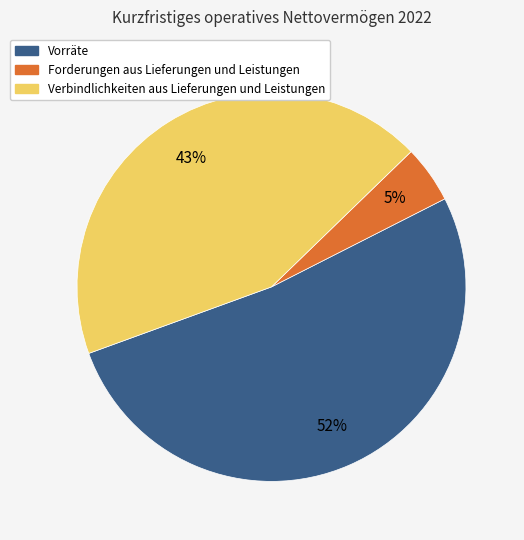

To the nearest percent, what percentage of the pie is Verbindlichkeiten aus Lieferungen und Leistungen?

43%